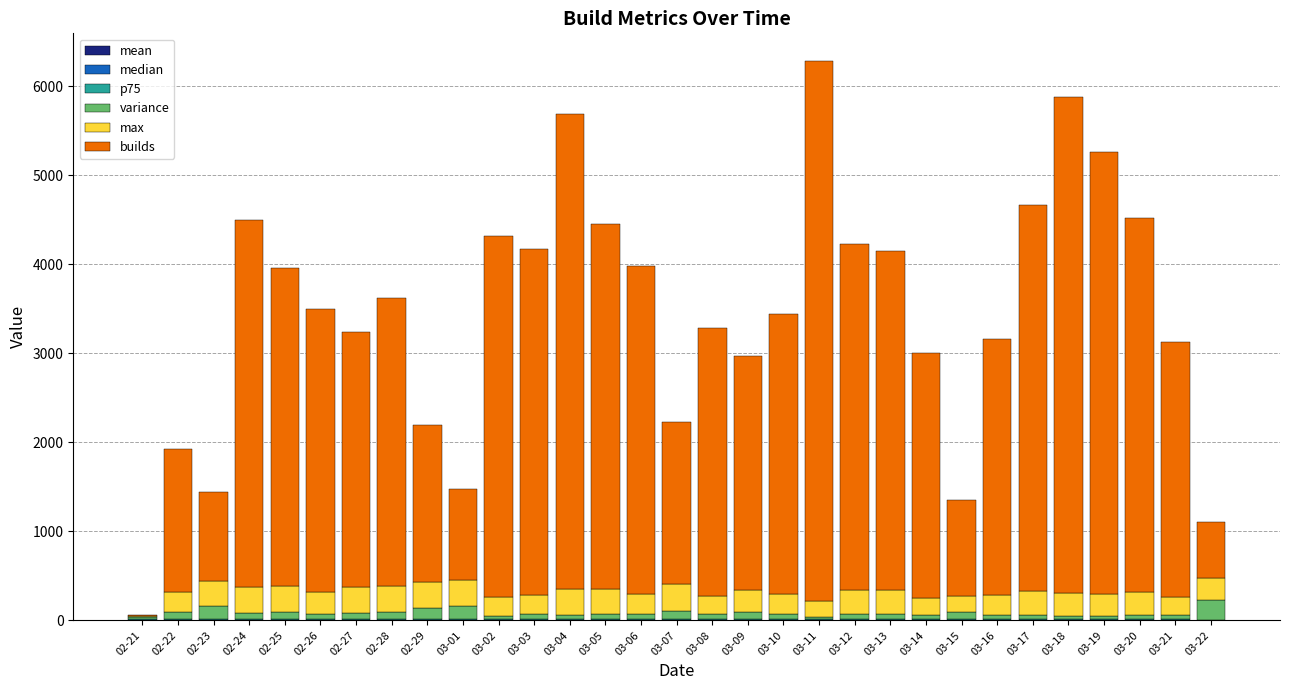

Count the number of categories in the chart.

31